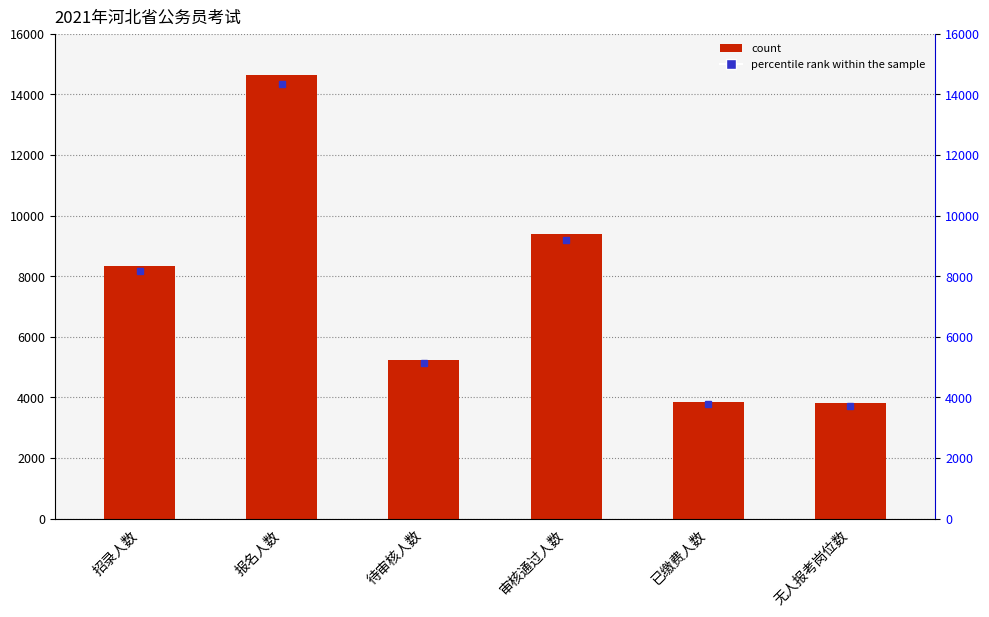

What is the difference between the maximum and minimum values?

10820